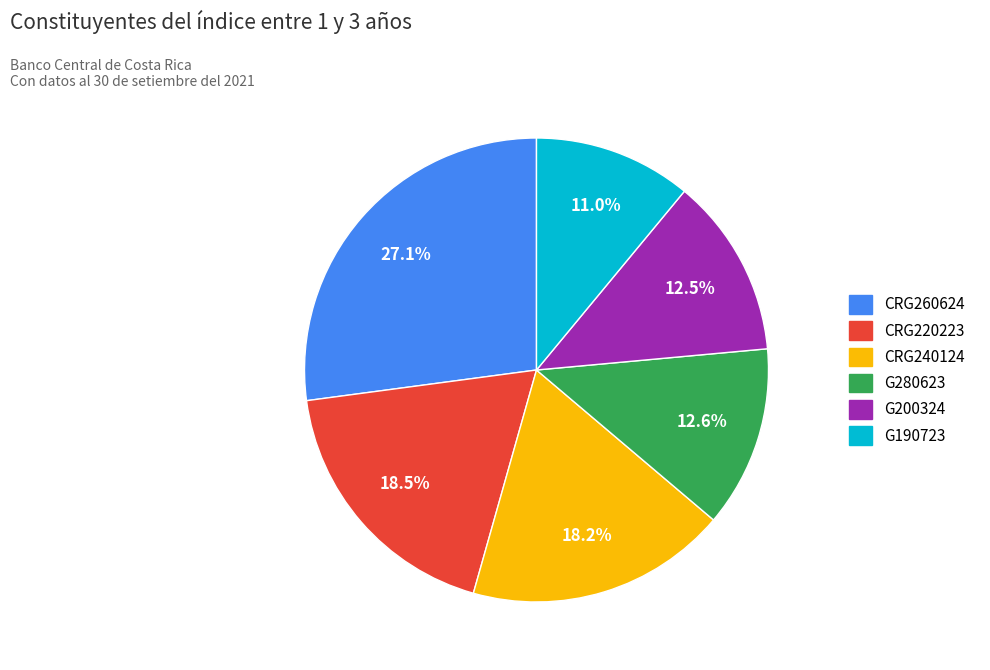

Is there a majority slice in this chart?

No